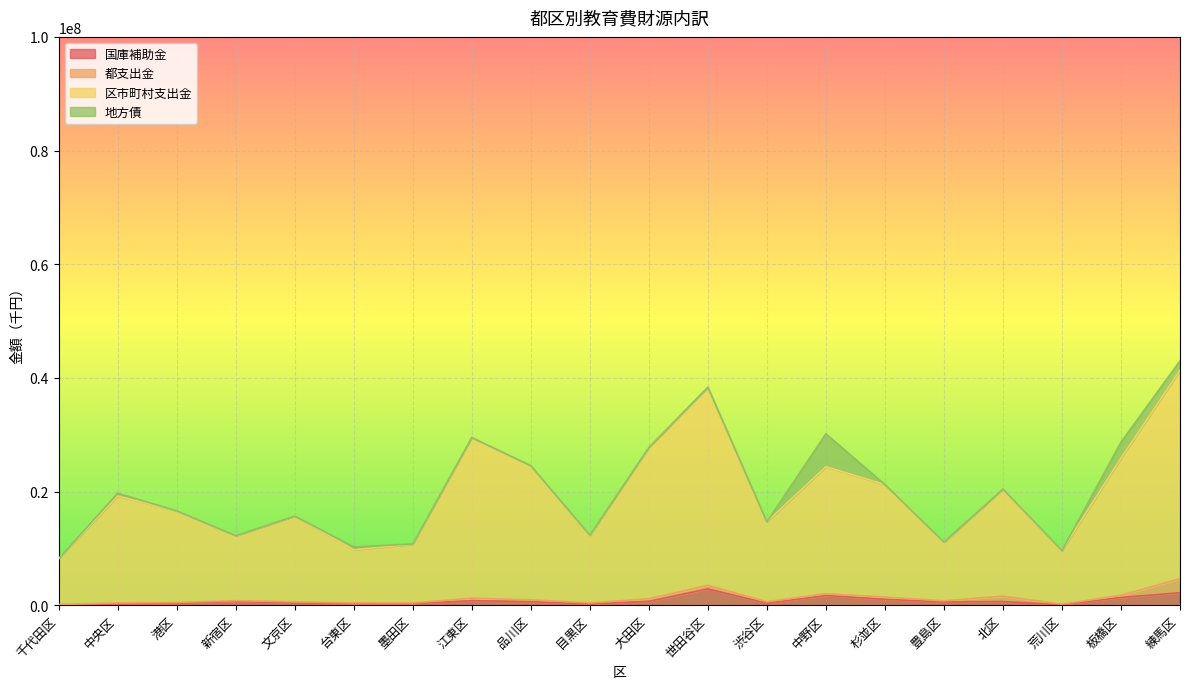

What is the maximum value for 国庫補助金?

2855664